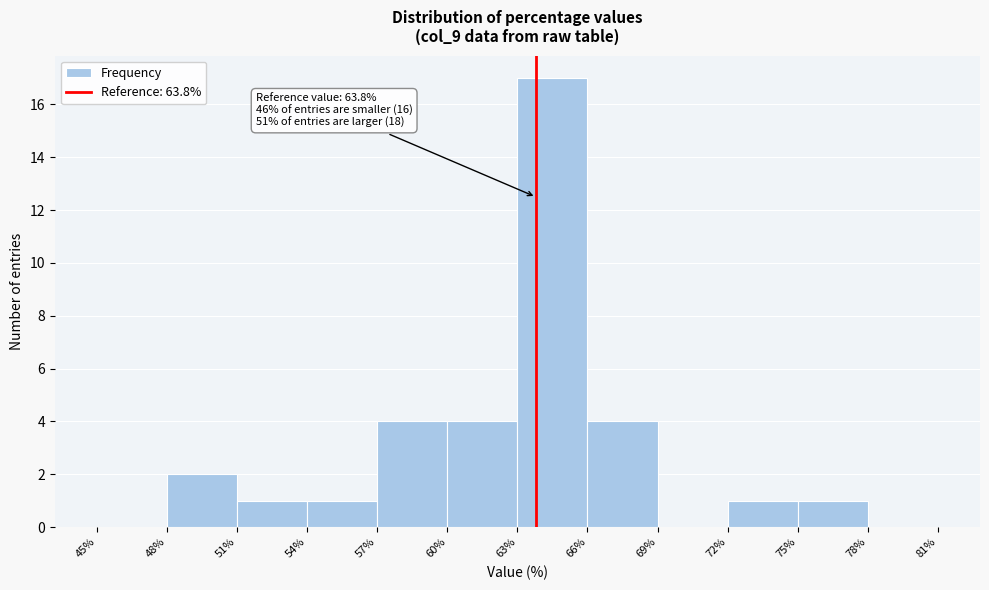

Which range on the x-axis has the tallest bar?

63% to 66%